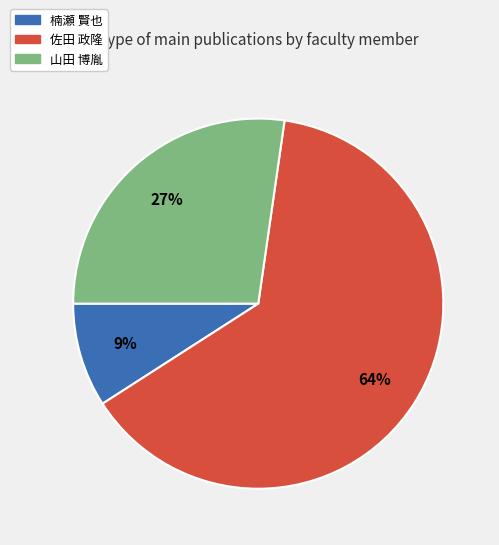

Is there any slice that represents more than half of the pie?

Yes